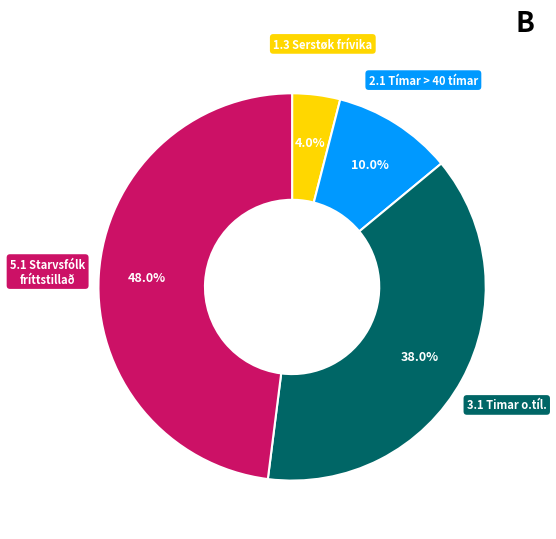

What is the largest slice in the pie chart?

5.1 Starvsfólk fríttstillað